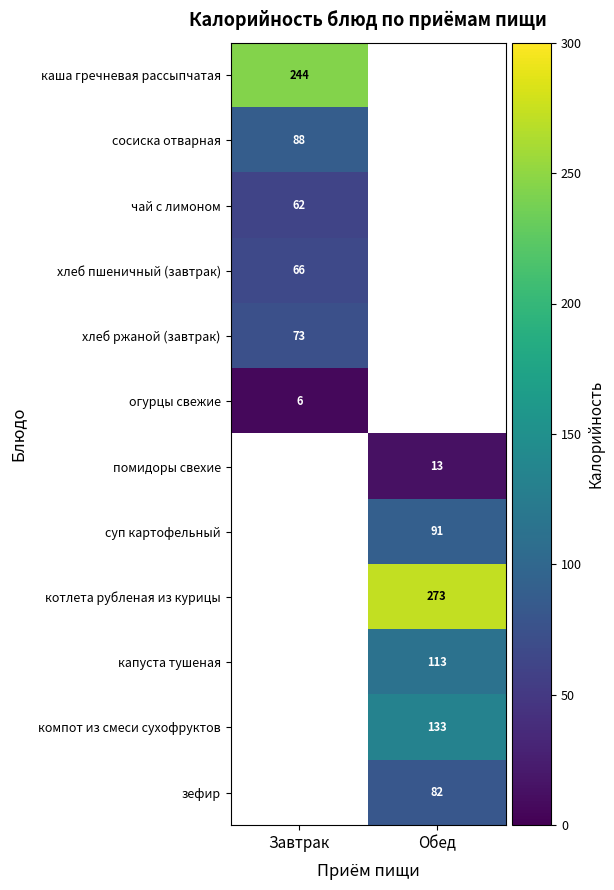

The огурцы свежие series shows 6.0 at Завтрак. True or false?

True